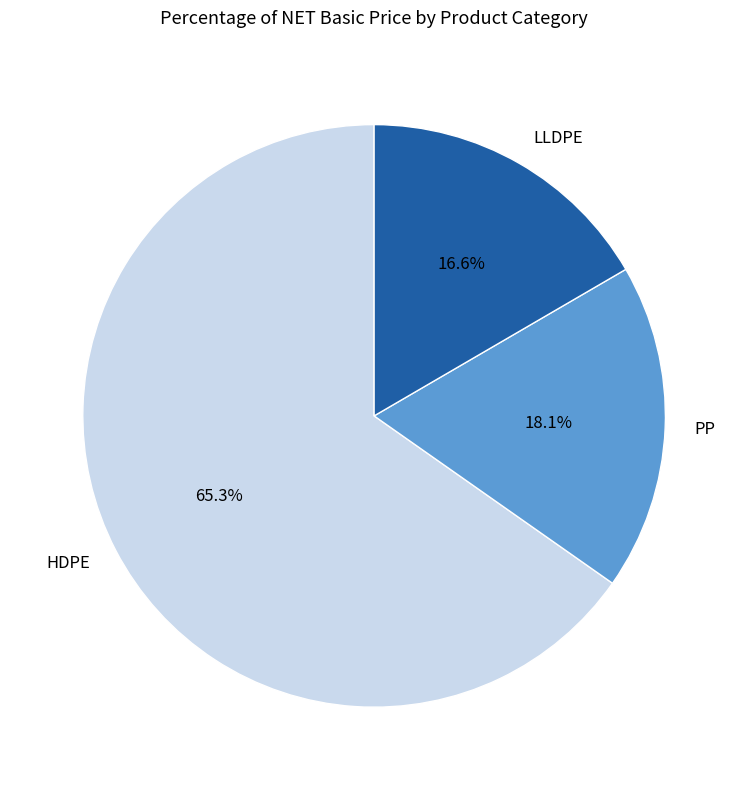

What is the largest slice in the pie chart?

HDPE